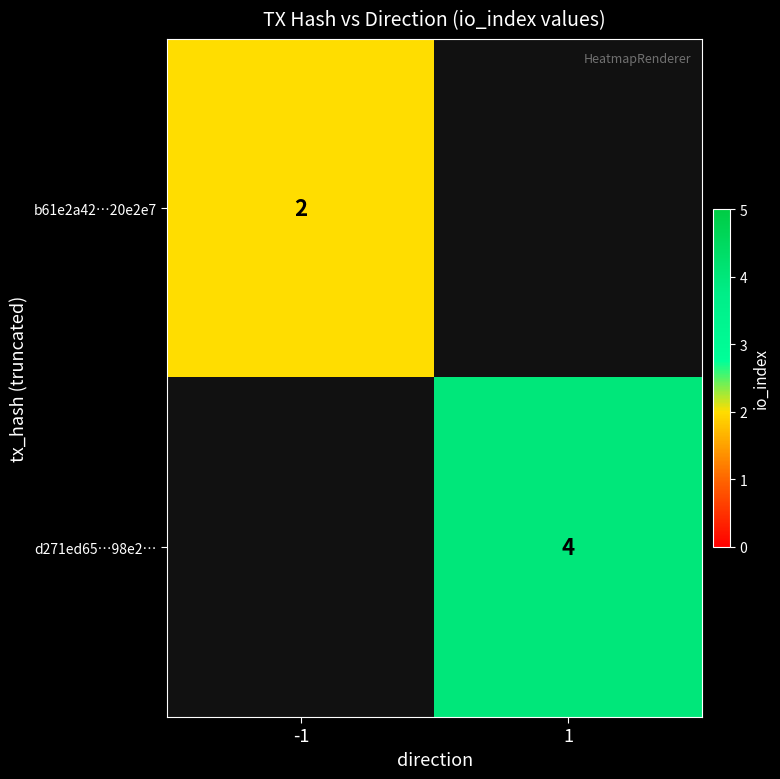

Which label corresponds to the largest value in the chart?

1